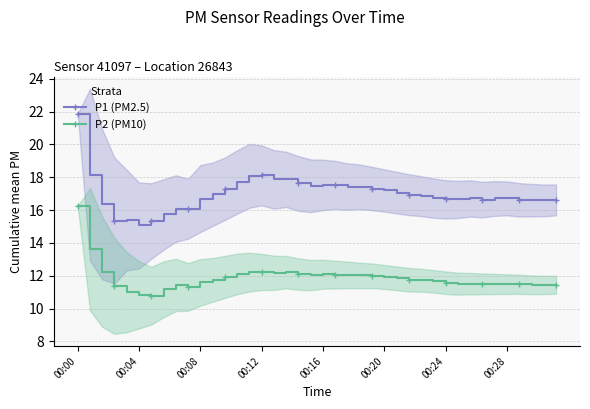

In P2 (PM10), how many points are higher than both neighbors (excluding endpoints)?

4